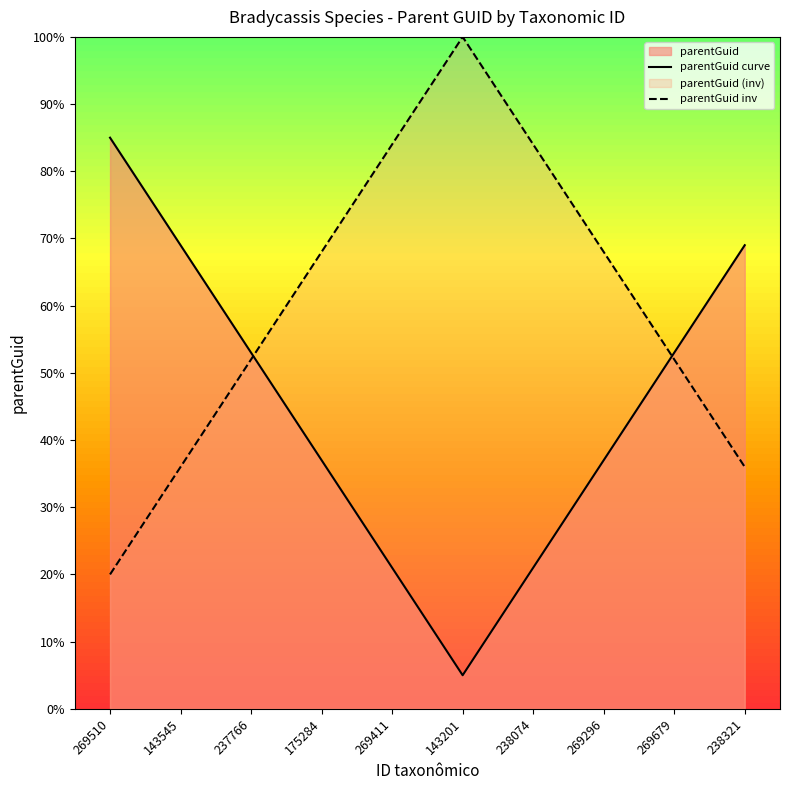

What is the total value across all series at 143201?

105